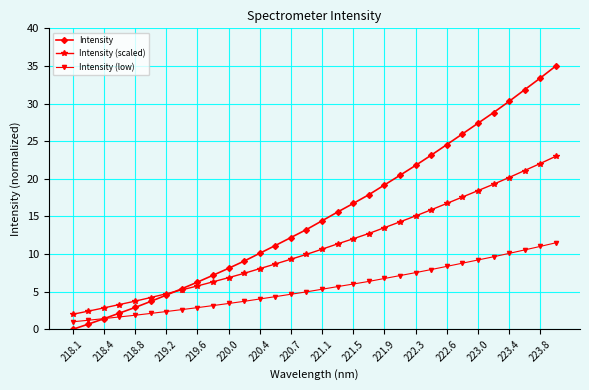

What are all the series names shown in the legend?

Intensity, Intensity (scaled), Intensity (low)